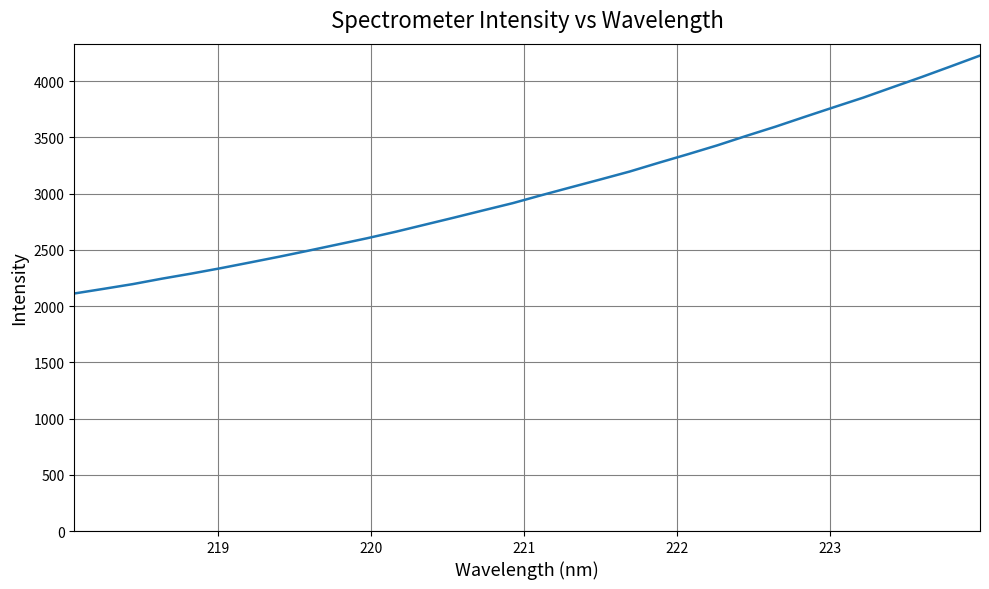

What is the difference between the maximum and minimum values?

2116.1